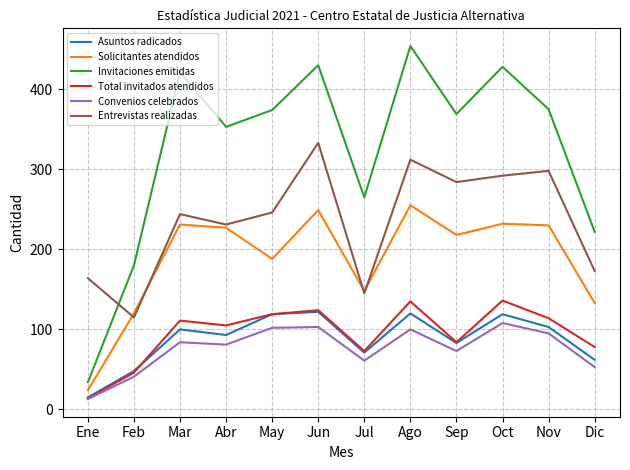

The Invitaciones emitidas series shows 430 at Jun. True or false?

True